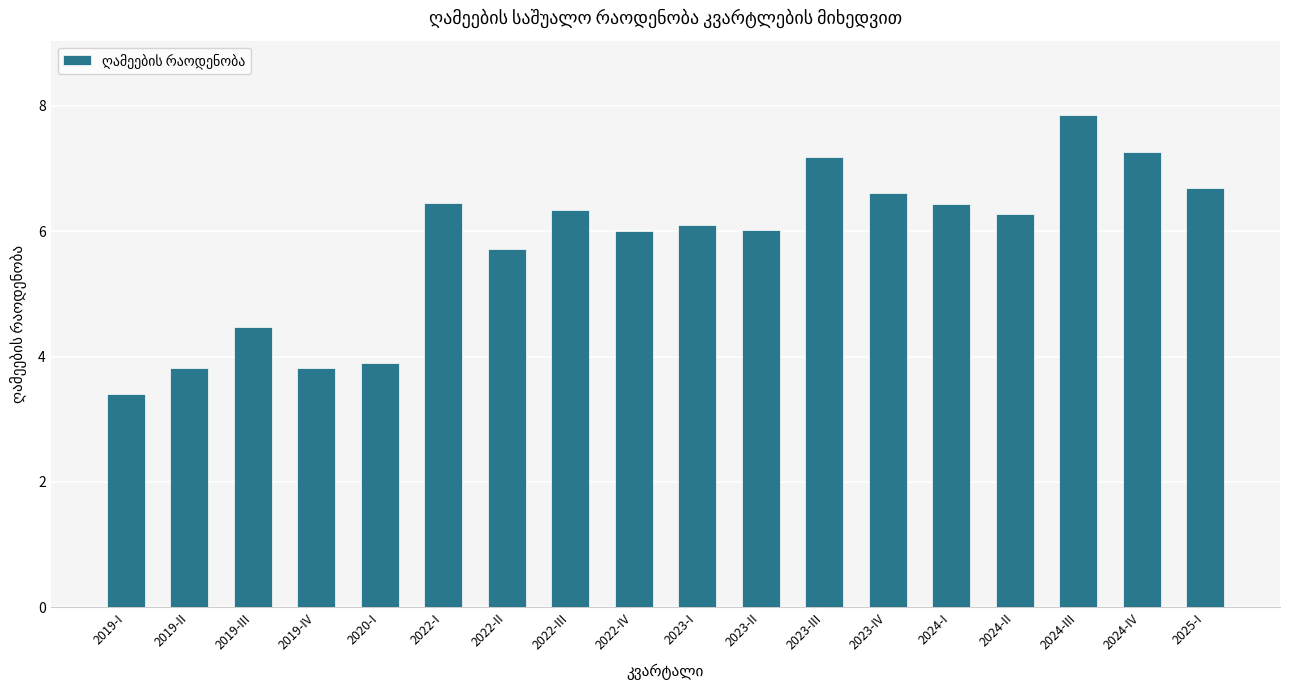

Read the value at 2025-I.

6.7